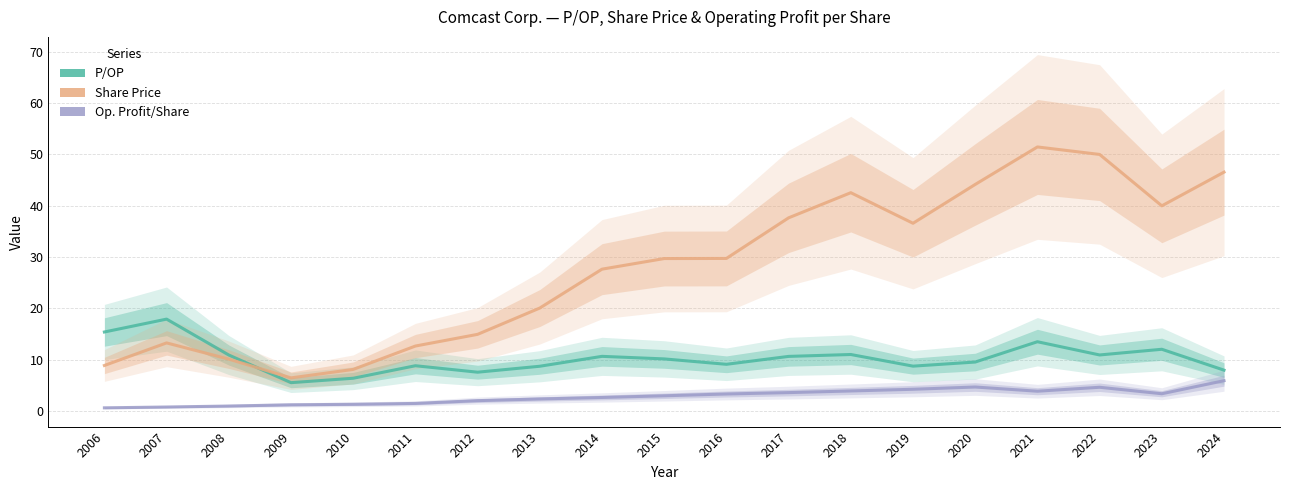

Between 2013 and 2020, which is larger?

2020